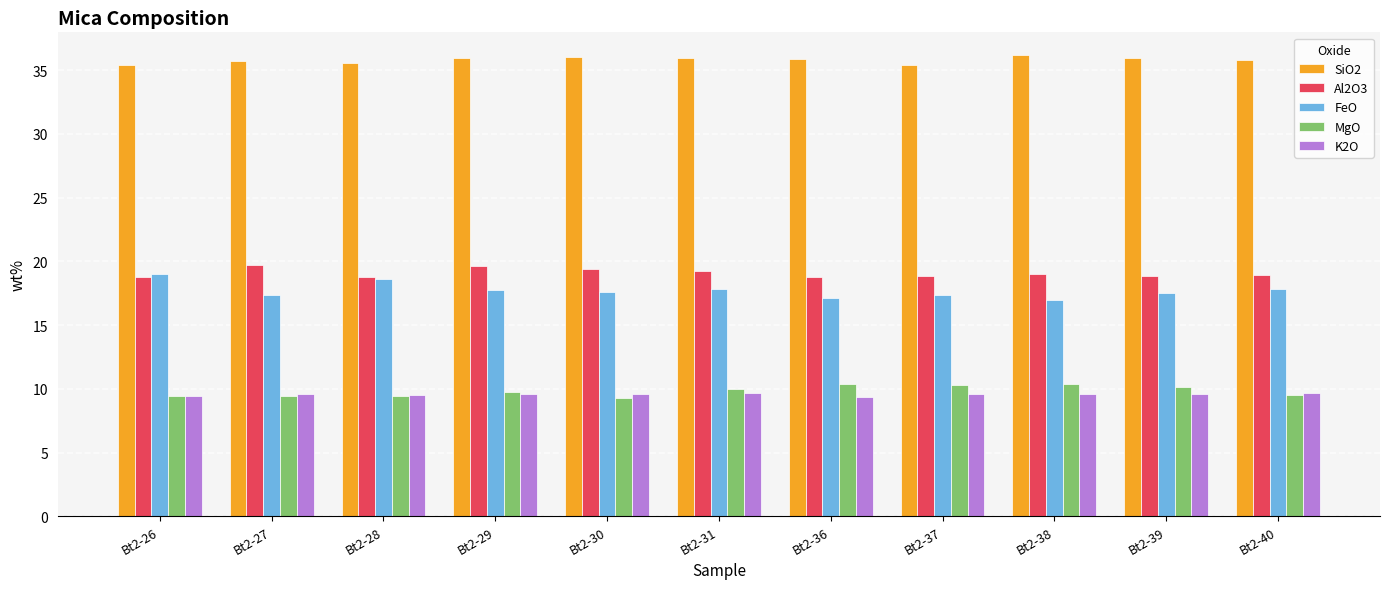

At how many categories does at least one series exceed 9?

11